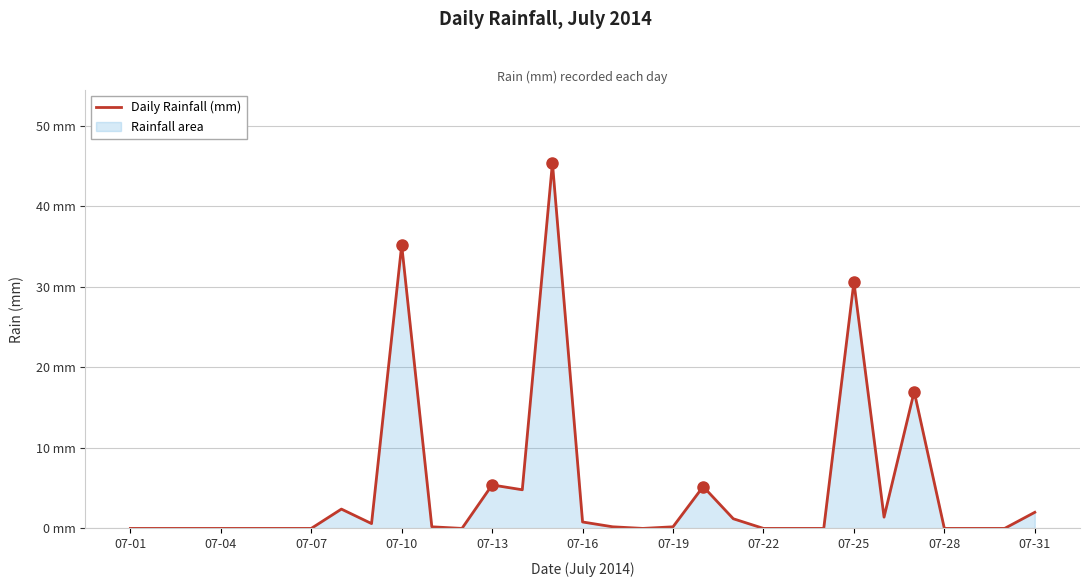

Does the chart have visible grid lines?

Yes